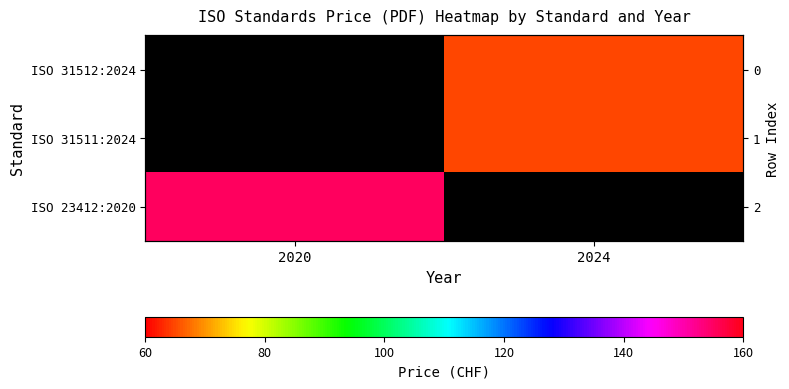

What is the total value across all series at 2024?

130